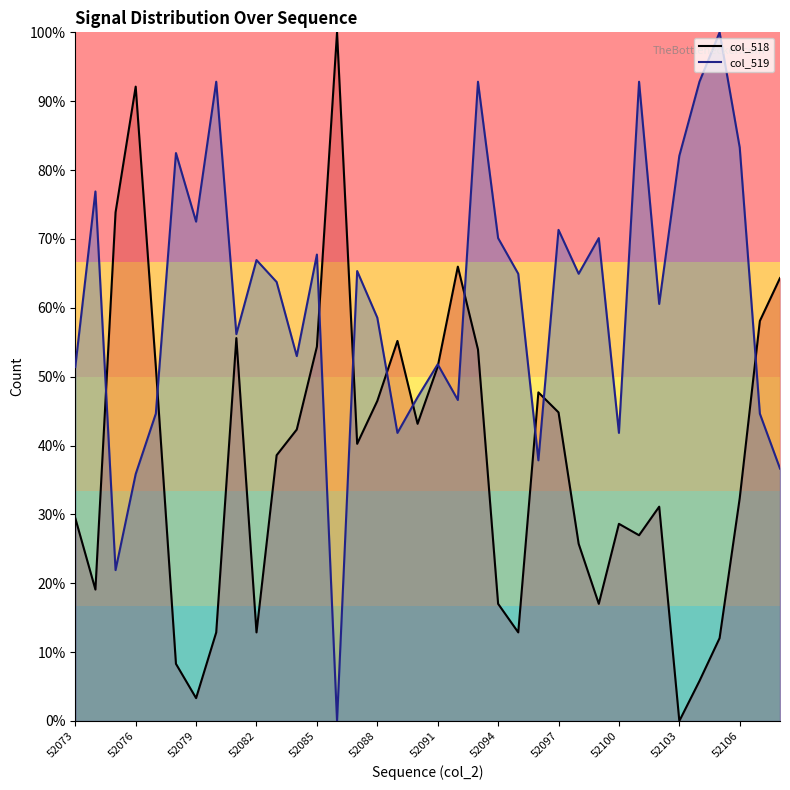

How many positive values does the col_518 line series have?

35